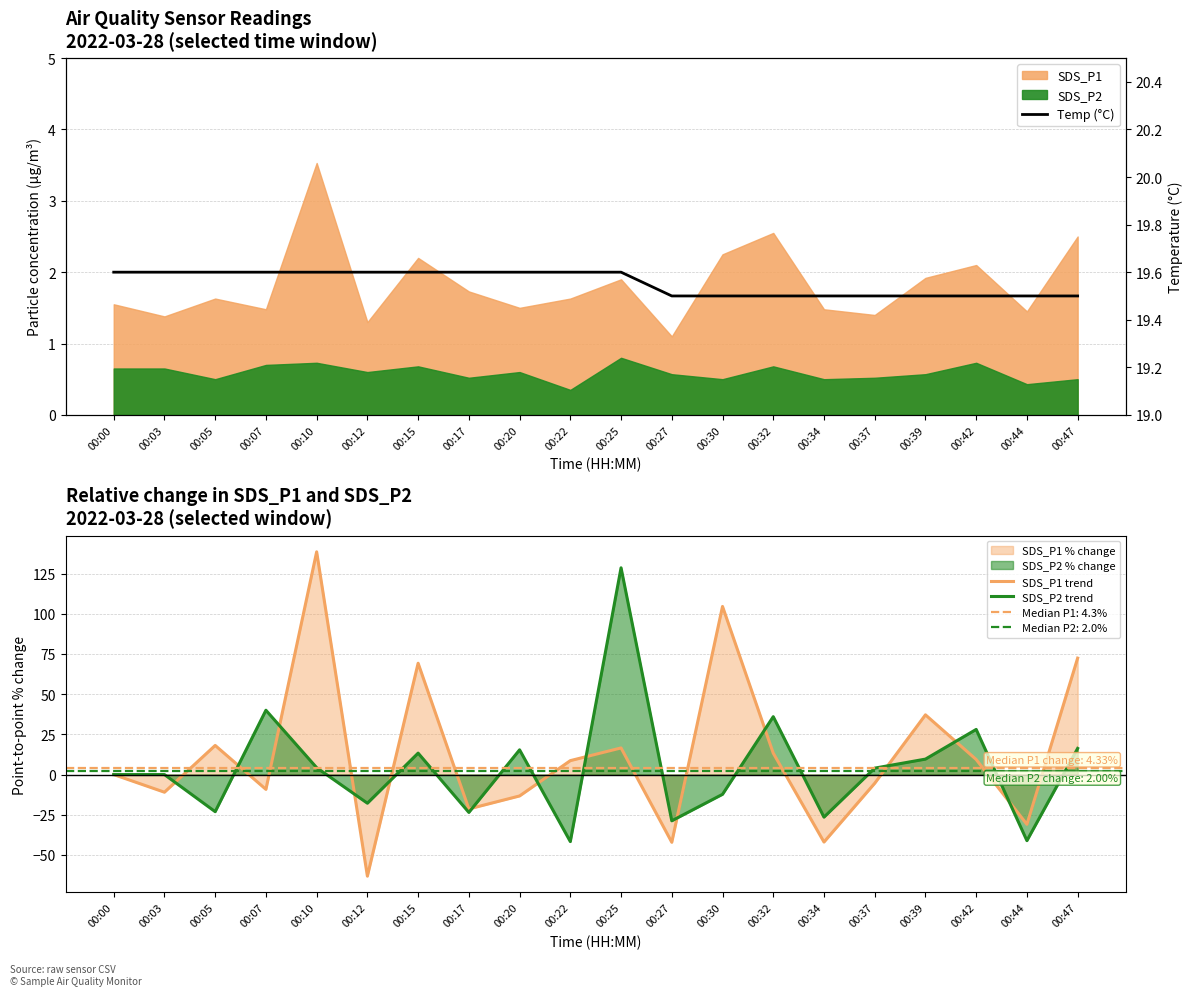

How many times do Temp (°C) and SDS_P1 trend cross each other?

9